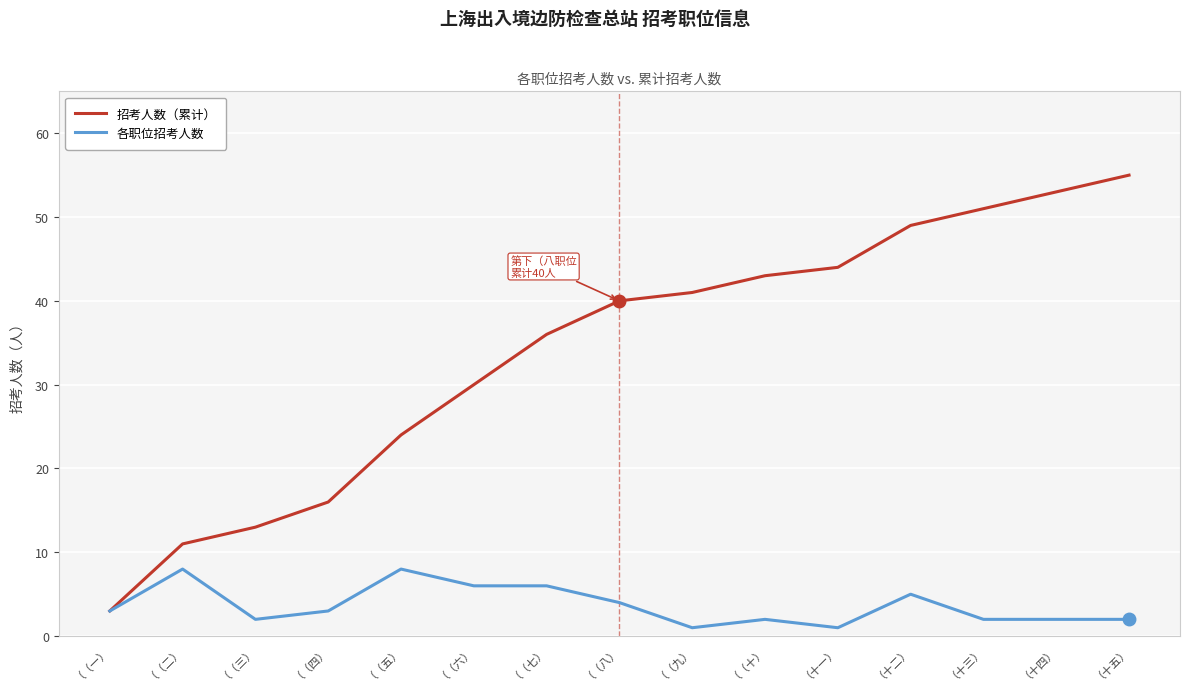

Rank the series by their average value, from lowest to highest.

各职位招考人数, 招考人数（累计）